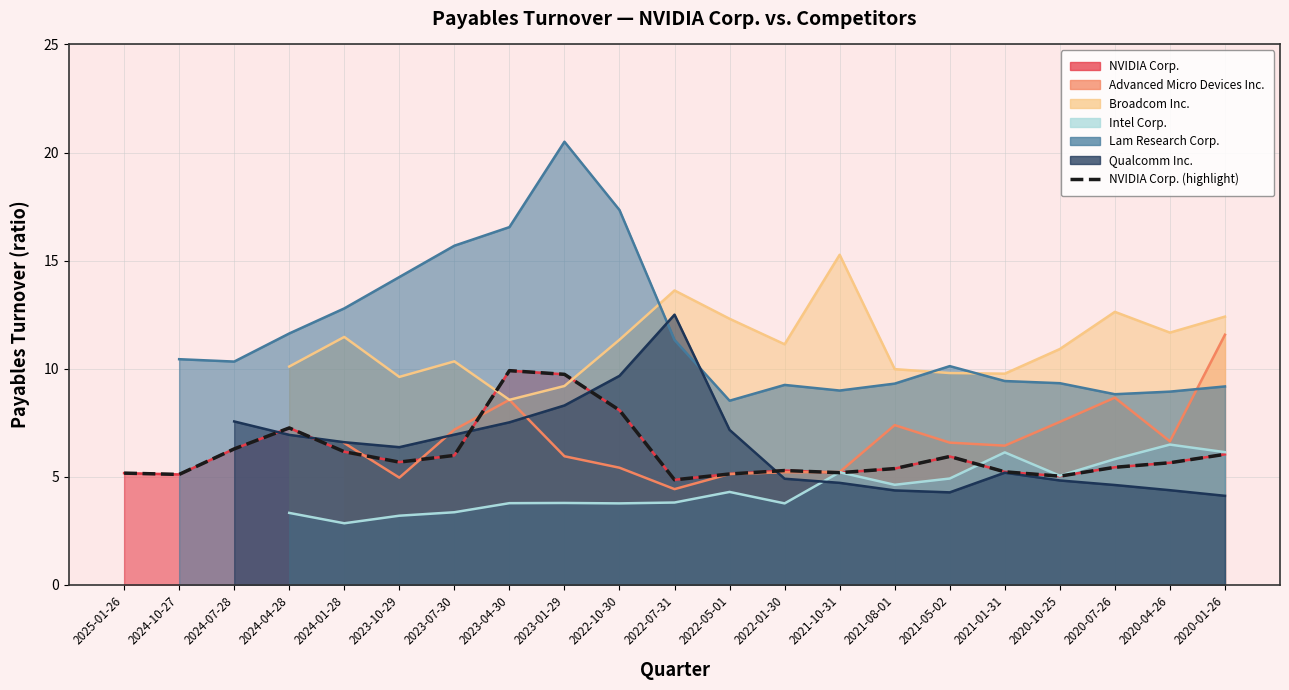

Rank the categories by value from highest to lowest.

2023-04-30, 2023-01-29, 2022-10-30, 2024-04-28, 2024-07-28, 2024-01-28, 2020-01-26, 2023-07-30, 2021-05-02, 2023-10-29, 2020-04-26, 2020-07-26, 2021-08-01, 2022-01-30, 2021-01-31, 2021-10-31, 2025-01-26, 2022-05-01, 2024-10-27, 2020-10-25, 2022-07-31